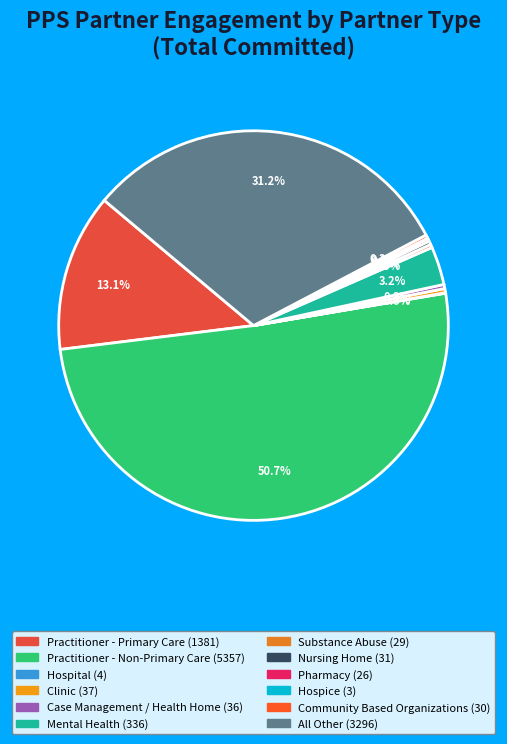

What is the smallest slice in the pie chart?

Hospice